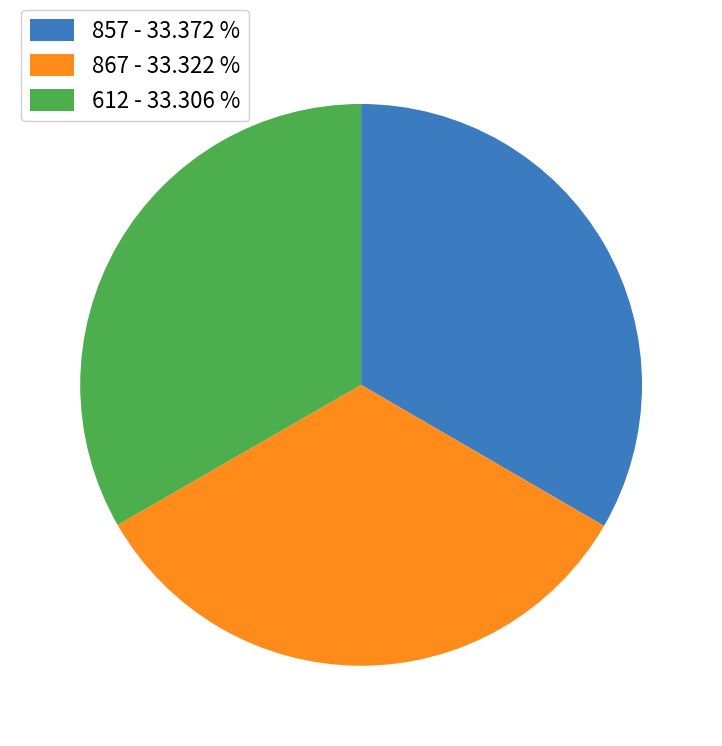

Does any single category account for the majority?

No